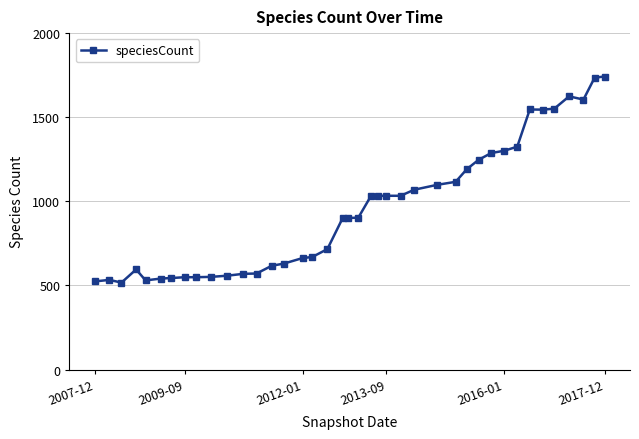

How many distinct data groups are displayed?

1